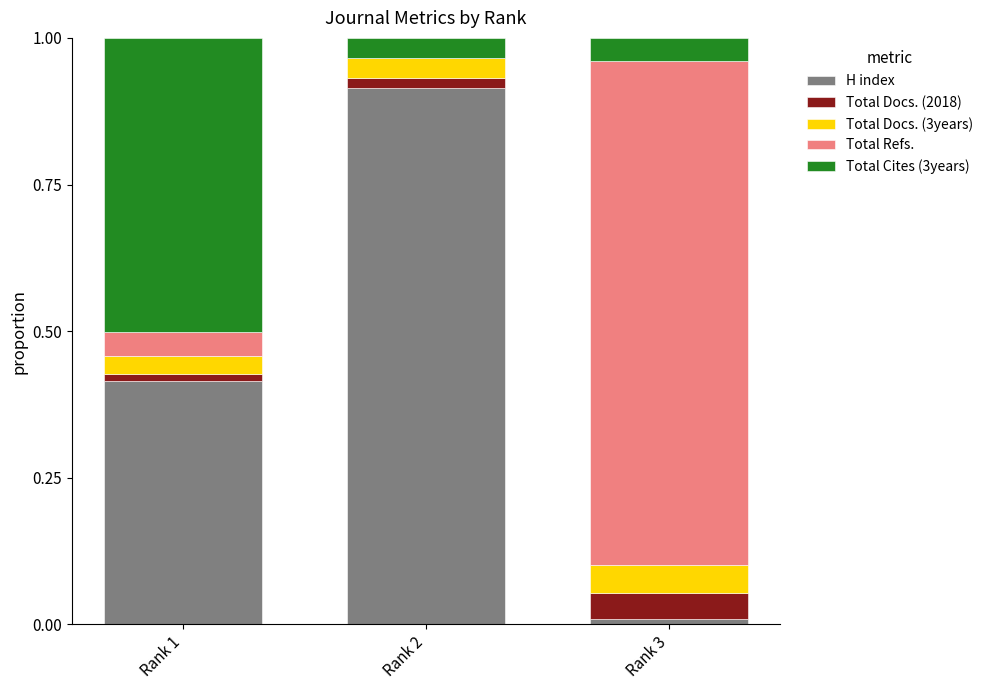

Are the bars horizontal?

No